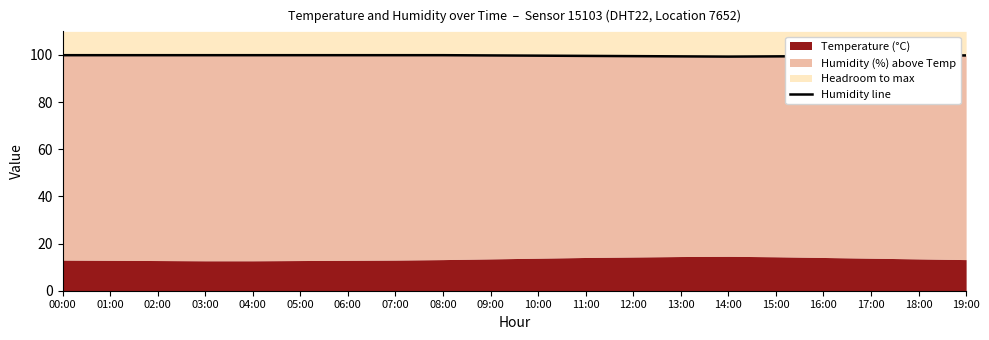

What is the label of the 2nd point from the right?

18:00